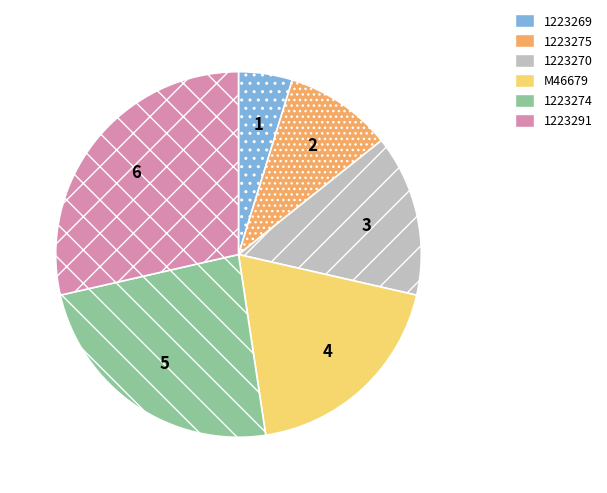

The 1223275 slice represents 18% of the pie. True or false?

False